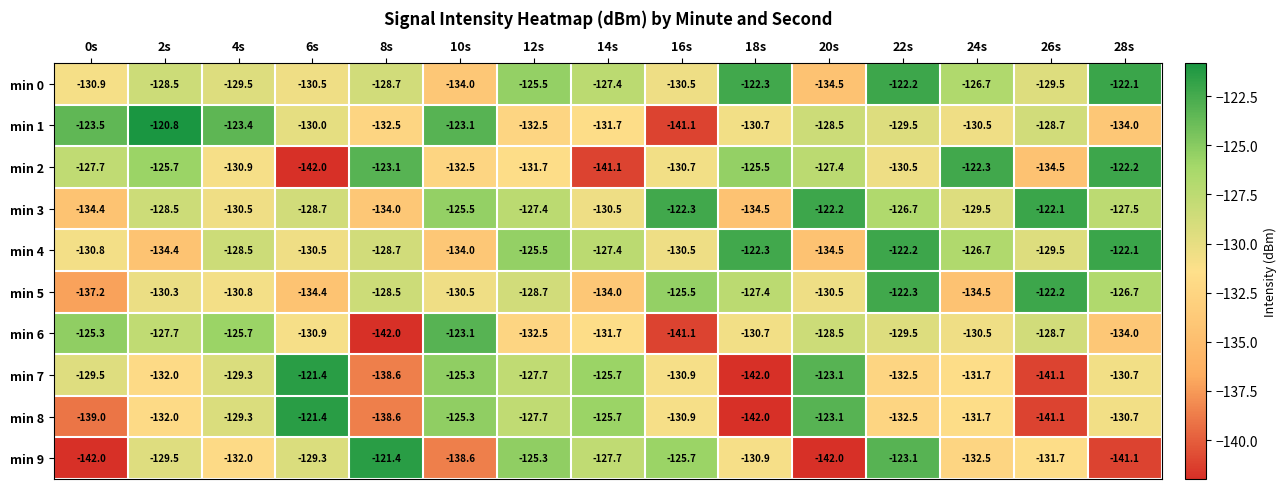

The min 3 series shows -183.9 at 16s. True or false?

False